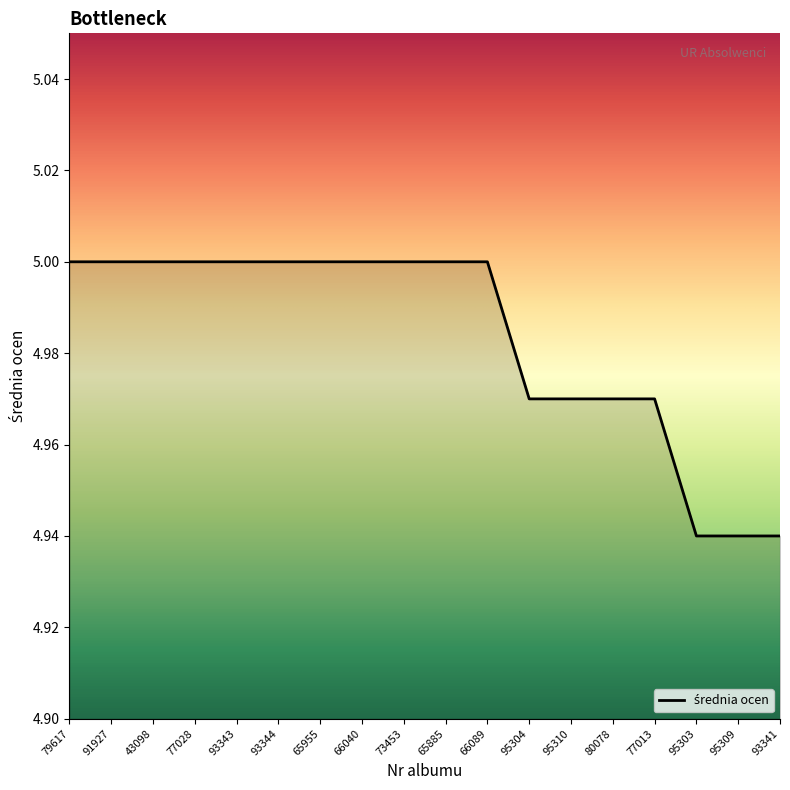

Is this an area chart (filled region under the line)?

No